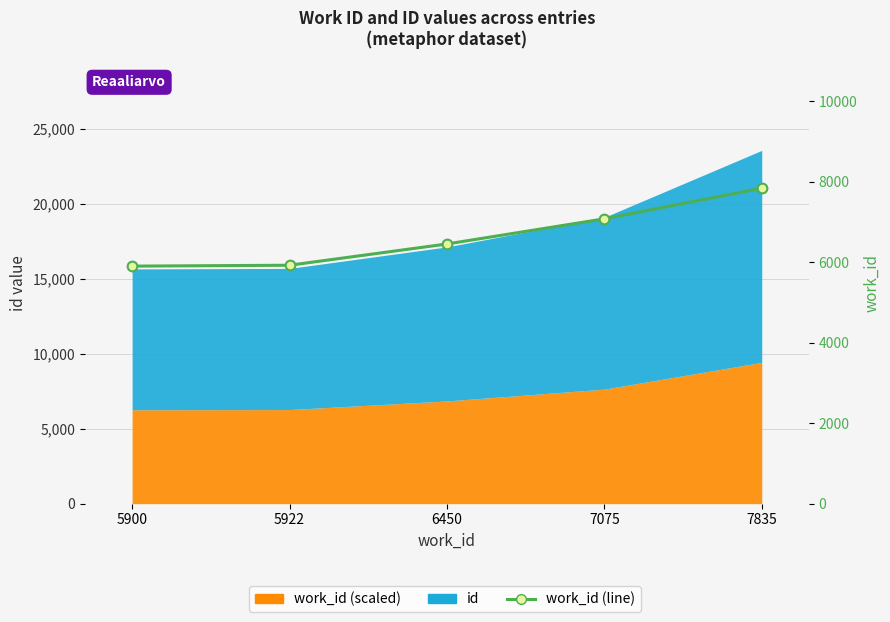

The value at 6450 is 6450. True or false?

True